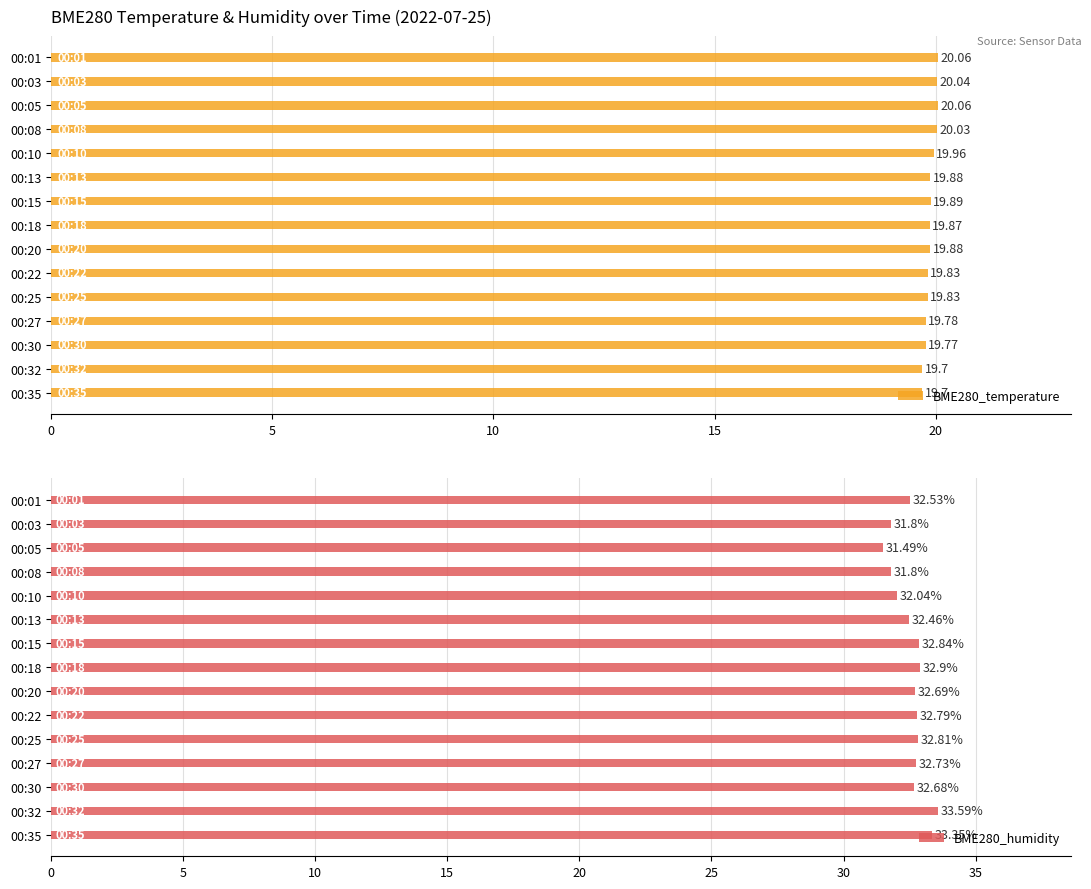

What is the difference between the BME280_humidity values at 00:18 and 00:03?

1.1